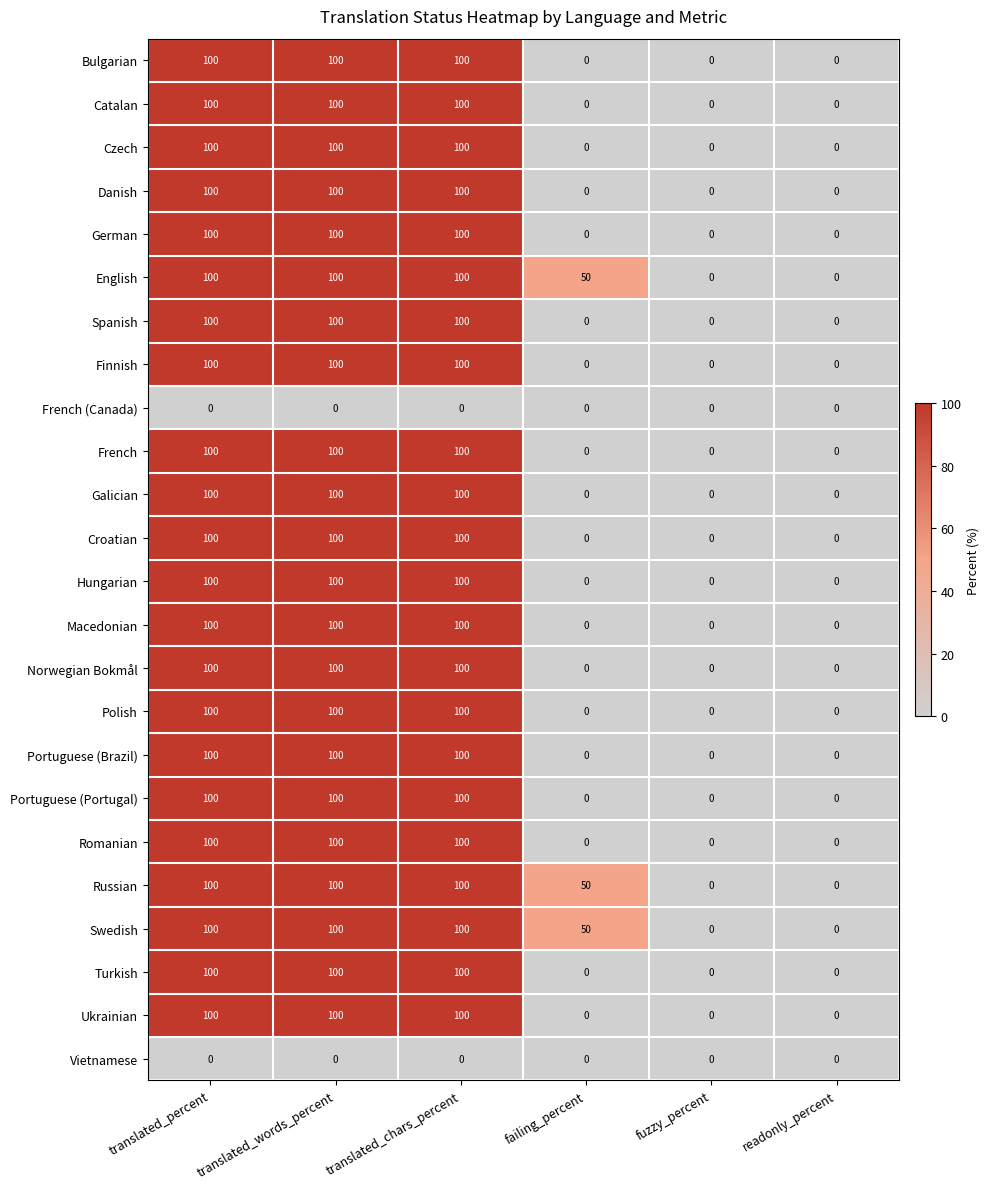

Is it true that French equals 59 at readonly_percent?

False